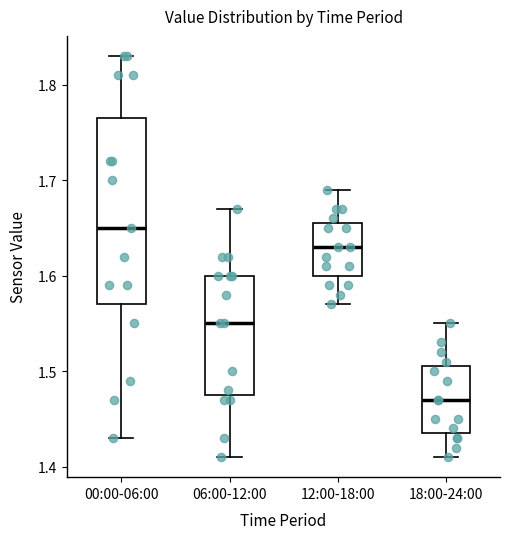

Reading left to right, read every box against the y-axis: the position of its median line, the range the box covers, and the ends of its whiskers. The values are not printed on the chart, so give them approximately, as read against the axis.

00:00-06:00: median 1.65, box 1.57 to 1.77, whiskers 1.43 to 1.83
06:00-12:00: median 1.55, box 1.48 to 1.60, whiskers 1.41 to 1.67
12:00-18:00: median 1.63, box 1.60 to 1.66, whiskers 1.57 to 1.69
18:00-24:00: median 1.47, box 1.44 to 1.51, whiskers 1.41 to 1.55